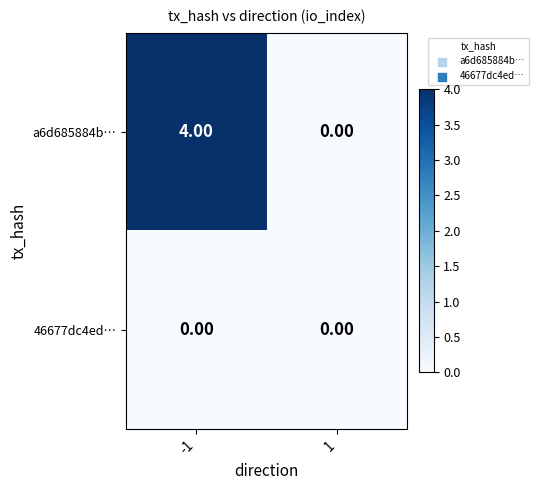

List the labels in order of a6d685884b… value, largest first.

-1, 1